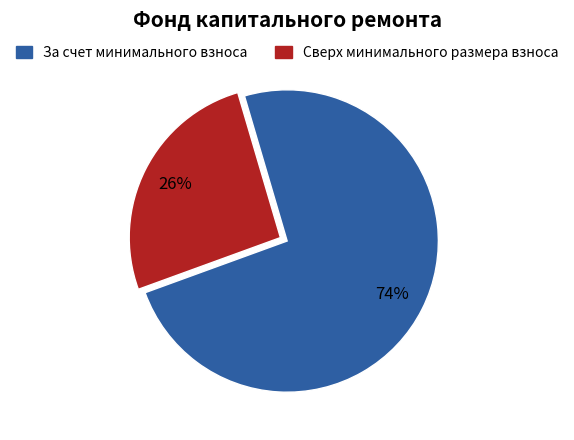

Is the sum of За счет минимального взноса and Сверх минимального размера взноса greater than half?

Yes